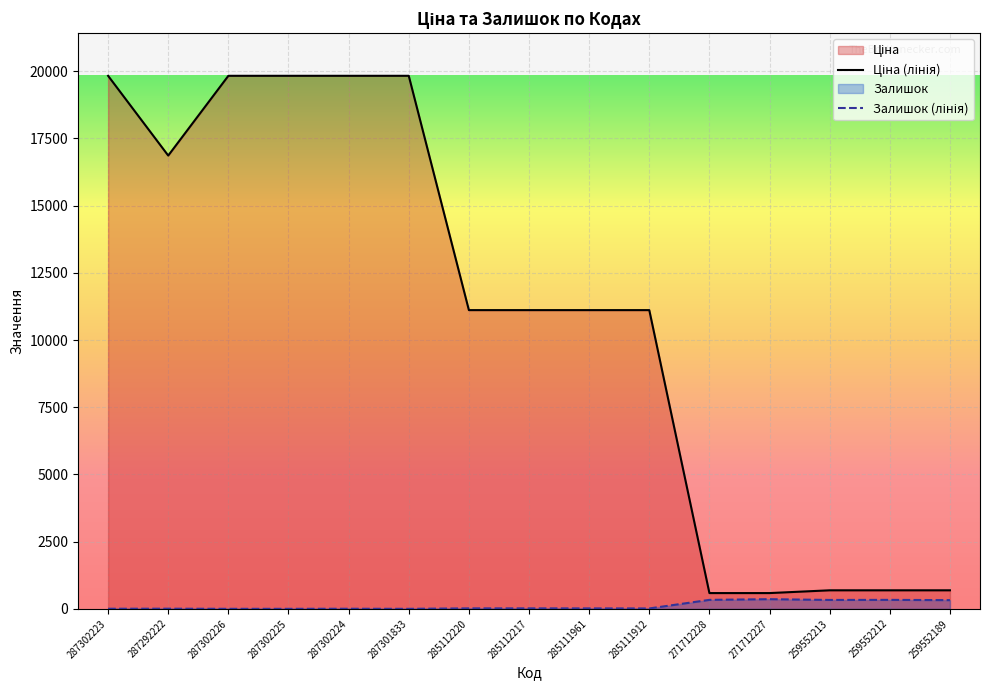

How many lines are shown in the chart?

2